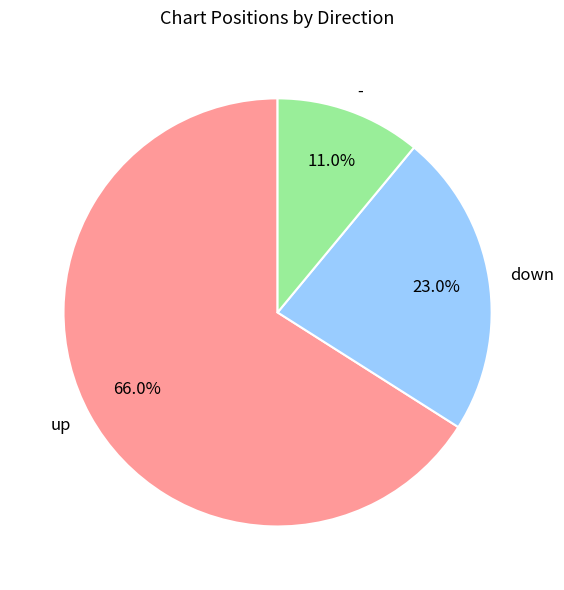

Does up represent more than half of the total?

Yes